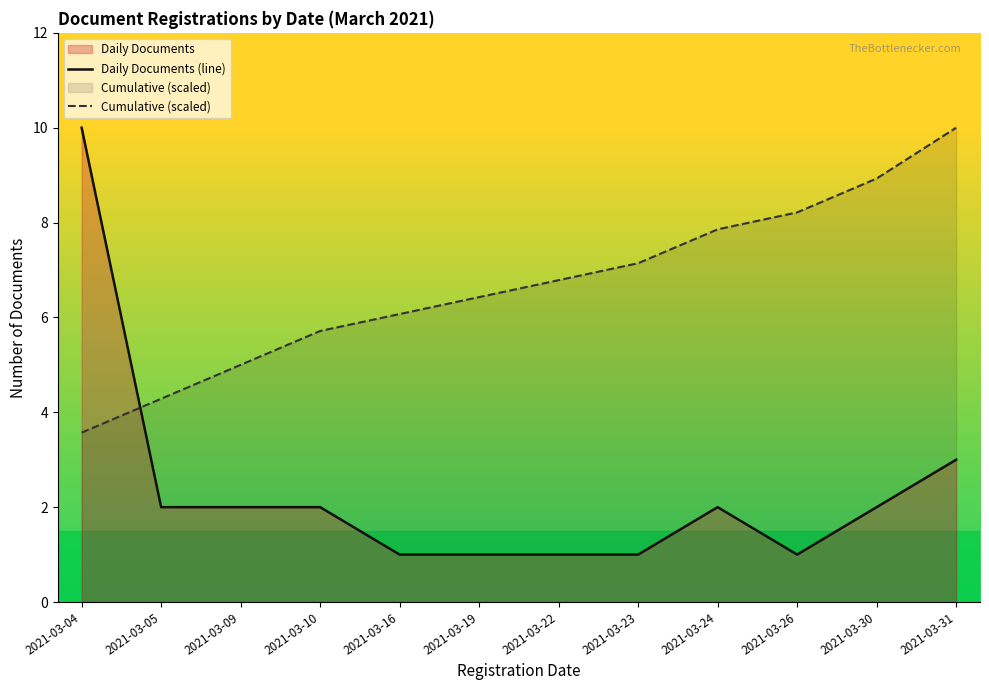

Rank the series at 2021-03-04 from highest to lowest value.

Daily Documents (line), Cumulative (scaled)